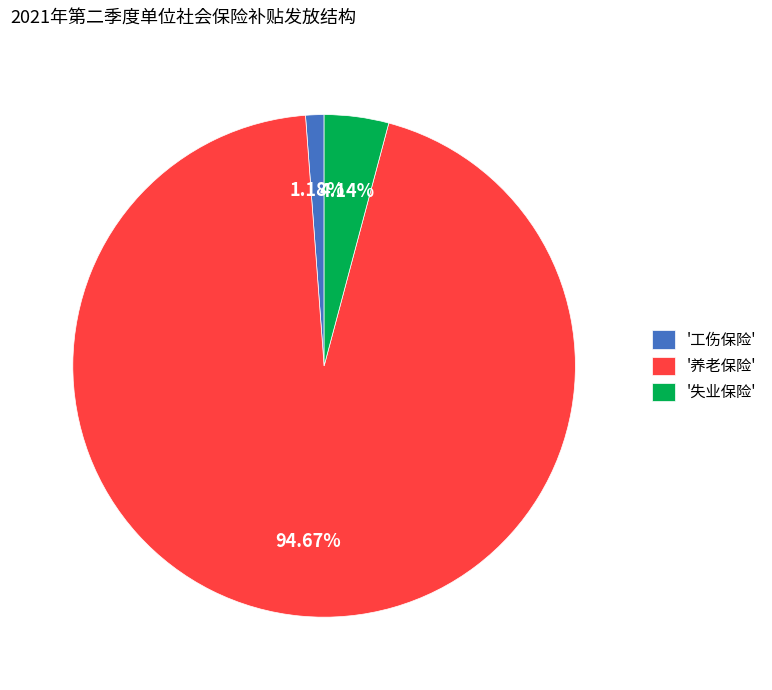

Which category has the biggest portion of the pie?

'养老保险'